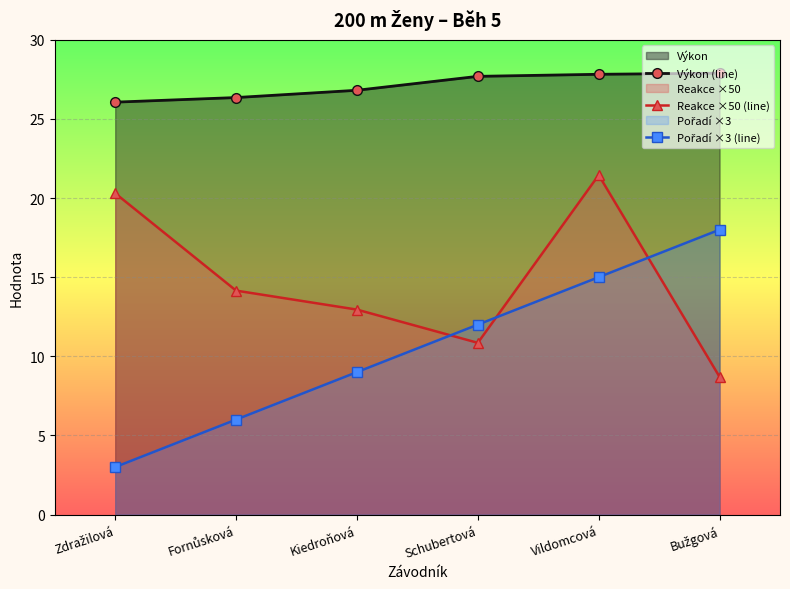

Which series has the widest spread of values?

Pořadí ×3 (line)